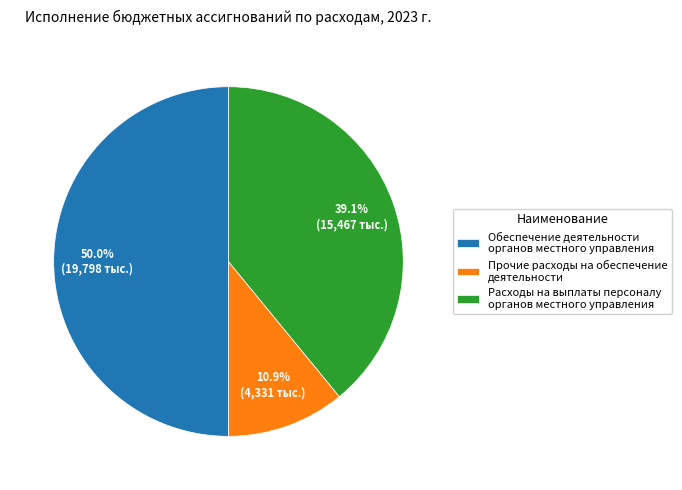

Which has a higher value, Прочие расходы на обеспечение деятельности or Расходы на выплаты персоналу органов местного управления?

Расходы на выплаты персоналу органов местного управления